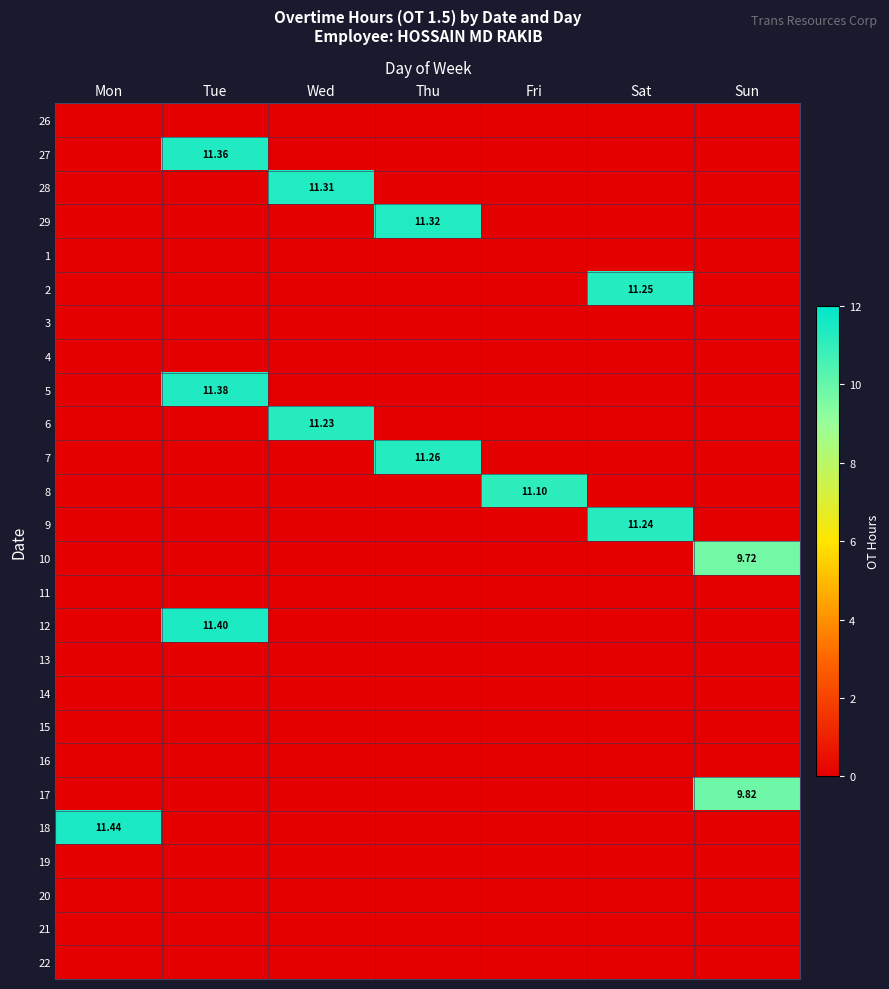

At which label is 14 closest to 0?

Mon